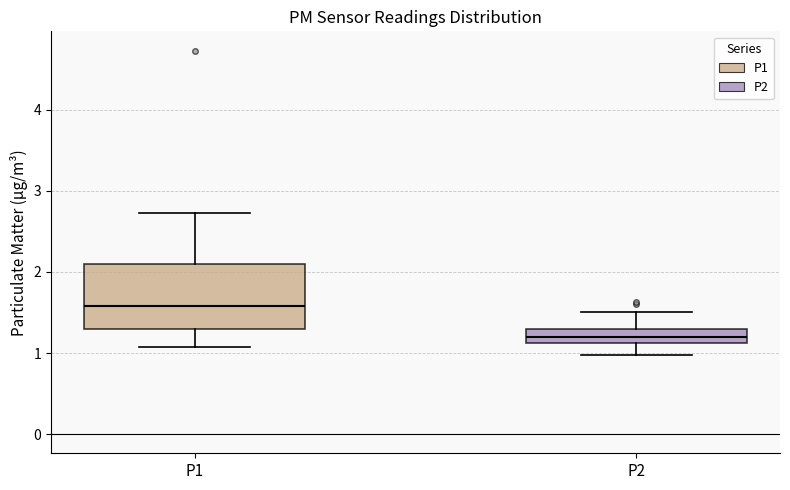

Reading left to right, read every box against the y-axis: the position of its median line, the range the box covers, and the ends of its whiskers. The values are not printed on the chart, so give them approximately, as read against the axis.

P1: median 1.6, box 1.3 to 2.1, whiskers 1.1 to 2.7
P2: median 1.2, box 1.1 to 1.3, whiskers 1.0 to 1.5